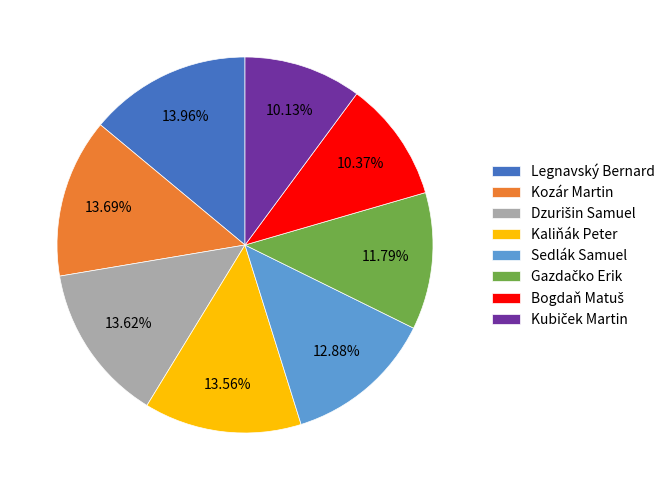

Does Legnavský Bernard account for over 50% of the chart?

No